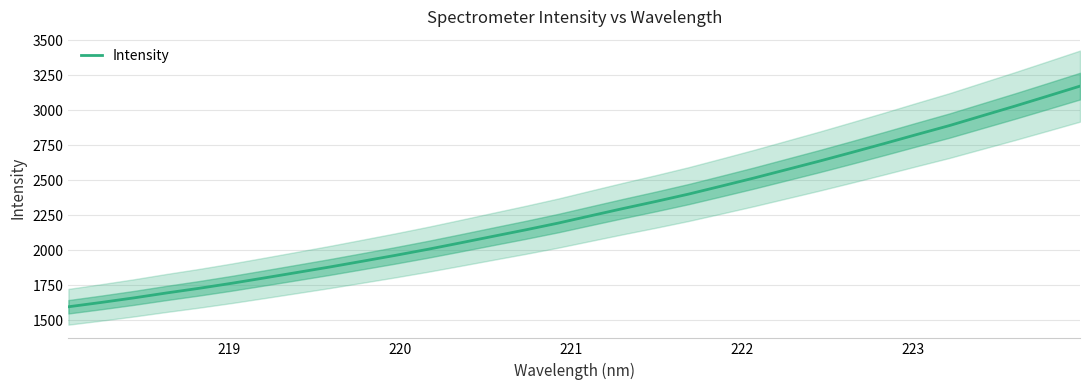

What is the minimum value for Intensity?

1597.2